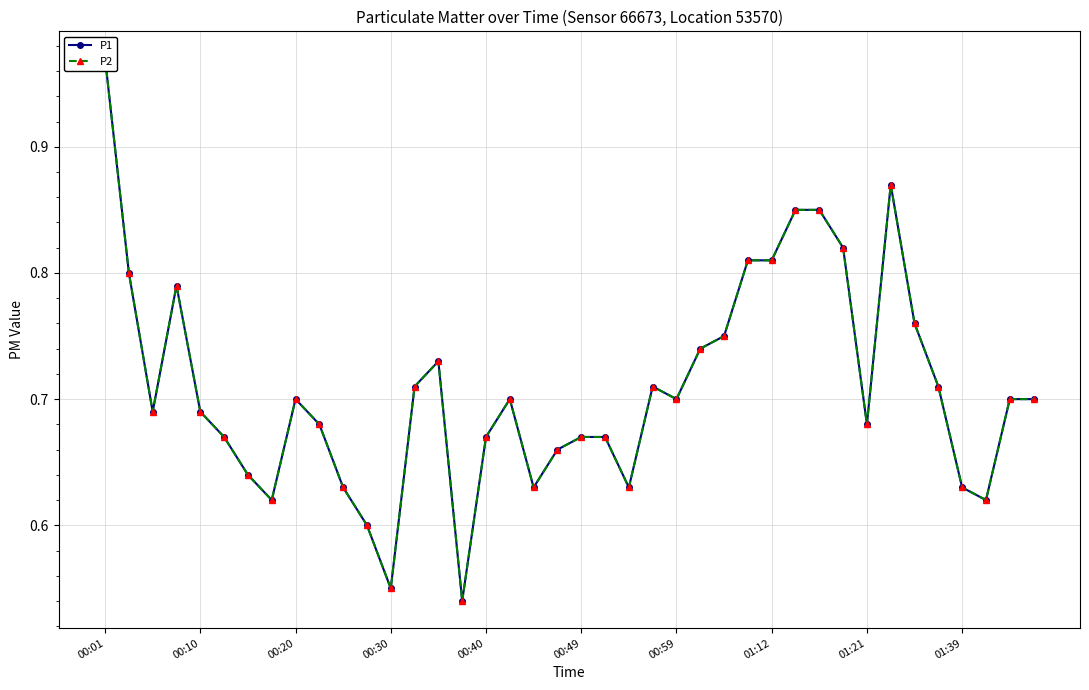

How many interior local valleys does the P1 series have?

9